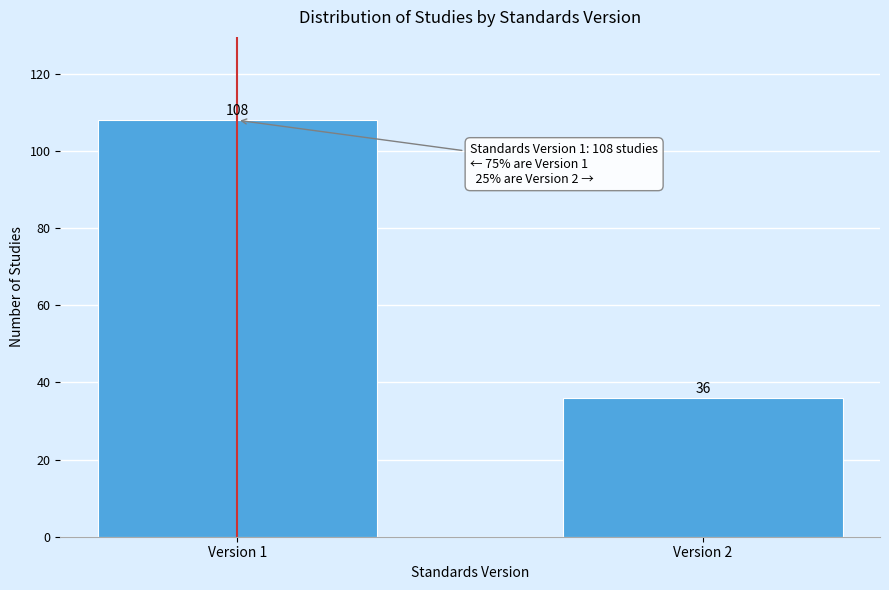

Reading left to right, list all the values displayed in this chart.

108	36